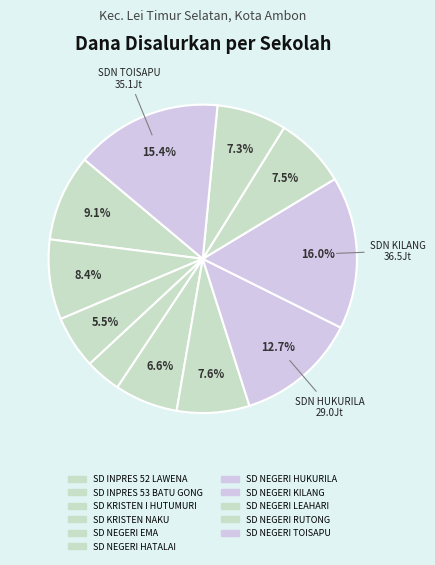

How many slices are in this pie chart?

11